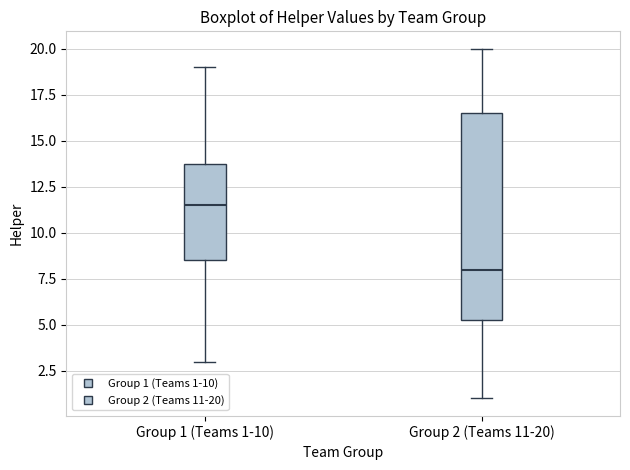

Reading left to right, read every box against the y-axis: the position of its median line, the range the box covers, and the ends of its whiskers. The values are not printed on the chart, so give them approximately, as read against the axis.

Group 1 (Teams 1-10): median 11.5, box 8.5 to 14.0, whiskers 3.0 to 19.0
Group 2 (Teams 11-20): median 8.0, box 5.5 to 16.5, whiskers 1.0 to 20.0